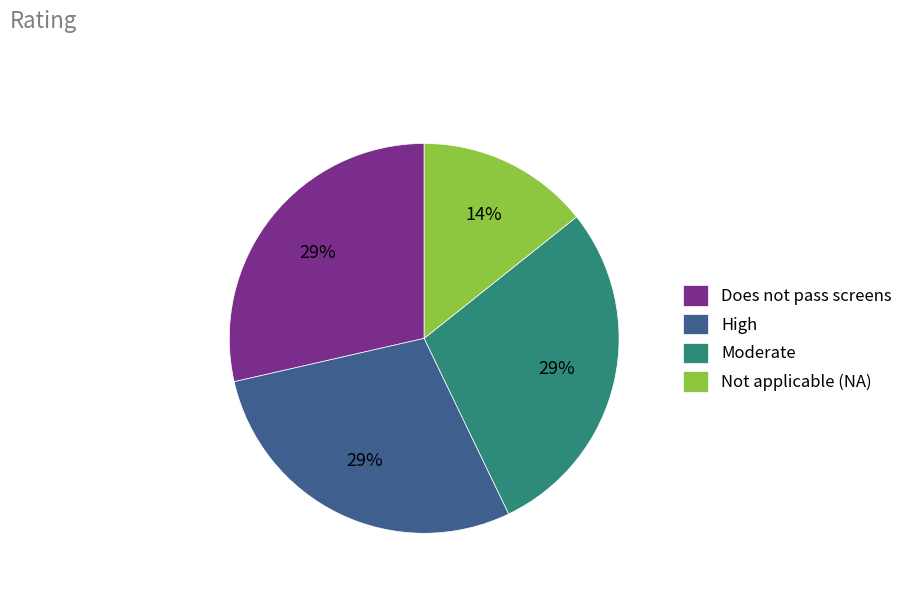

What is the smallest slice in the pie chart?

Not applicable (NA)